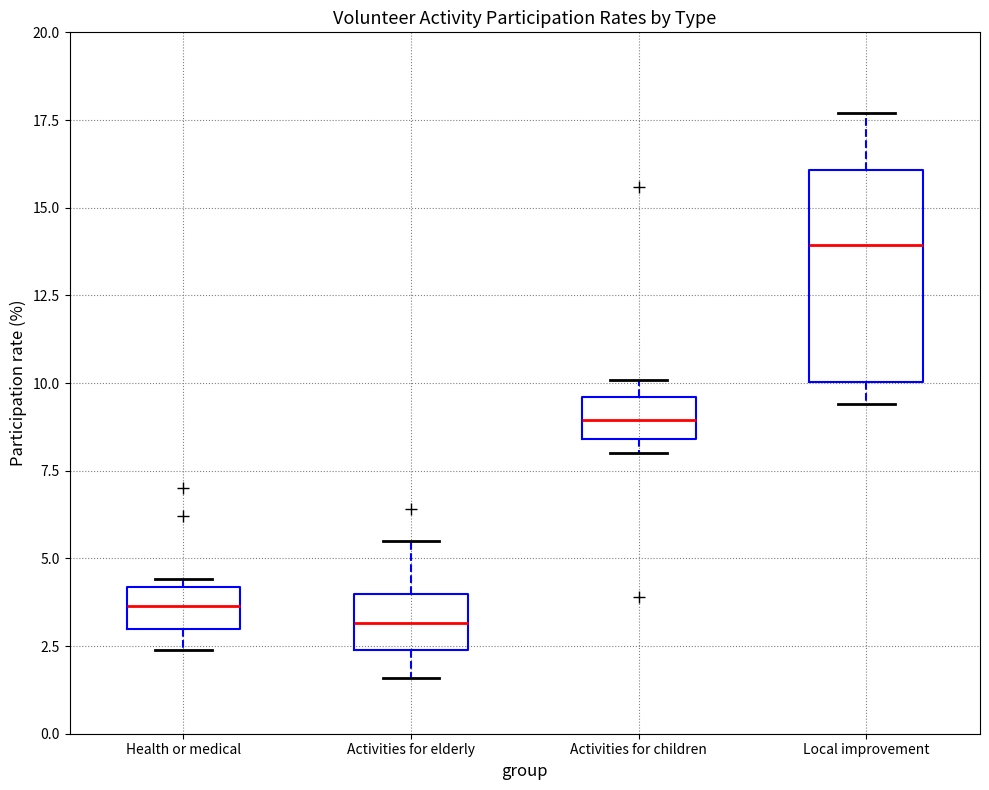

Where is the upper edge of the box for Activities for children on the y-axis? The values are not printed on the chart, so give them approximately, as read against the axis.

9.5